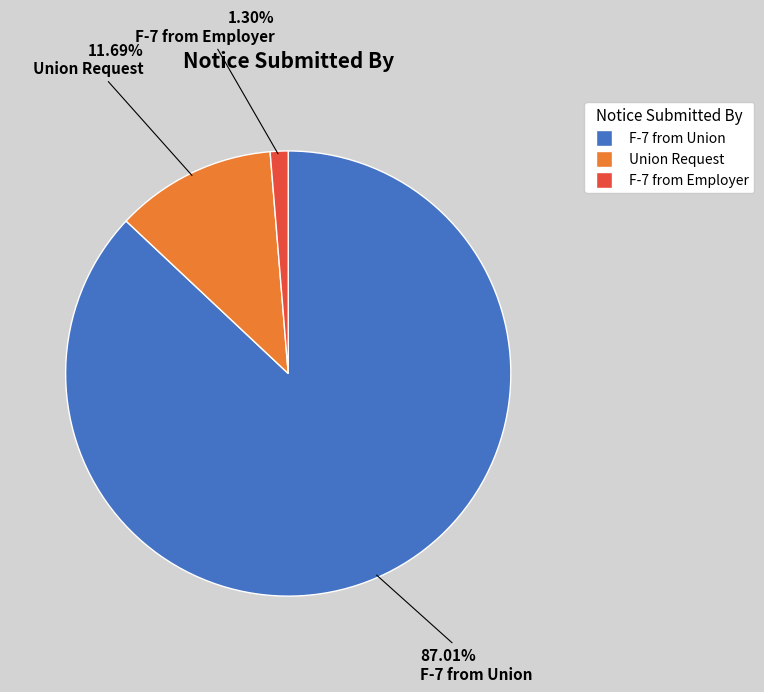

What percentage do Union Request and F-7 from Employer together represent?

13.0%